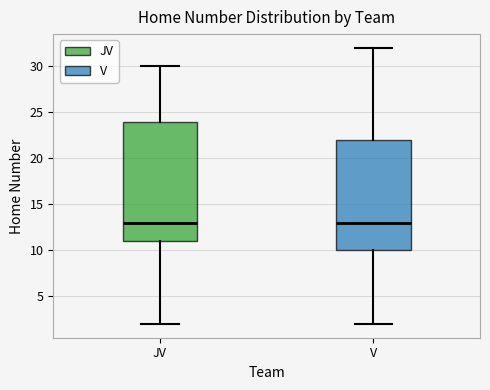

Where is the upper edge of the box for V on the y-axis? The values are not printed on the chart, so give them approximately, as read against the axis.

22